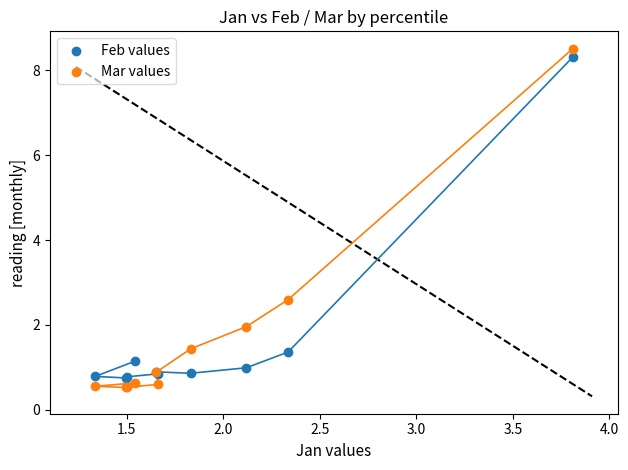

In the Mar values series, what Y value is closest to 4?

2.6